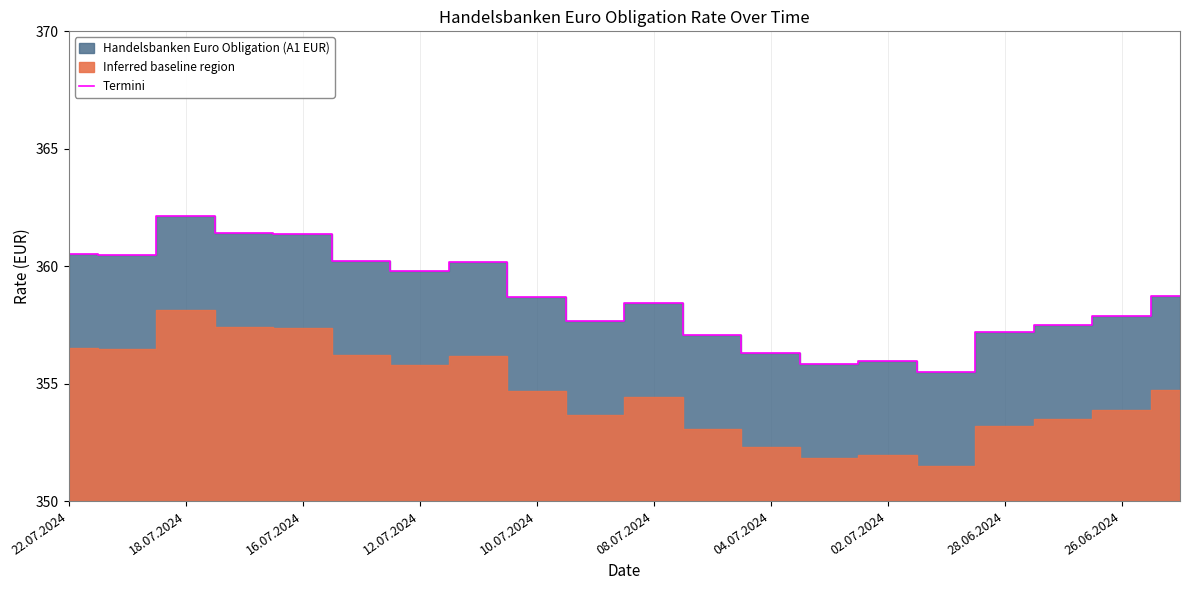

True or false: Termini has a value of 360.5 at 22.07.2024.

True